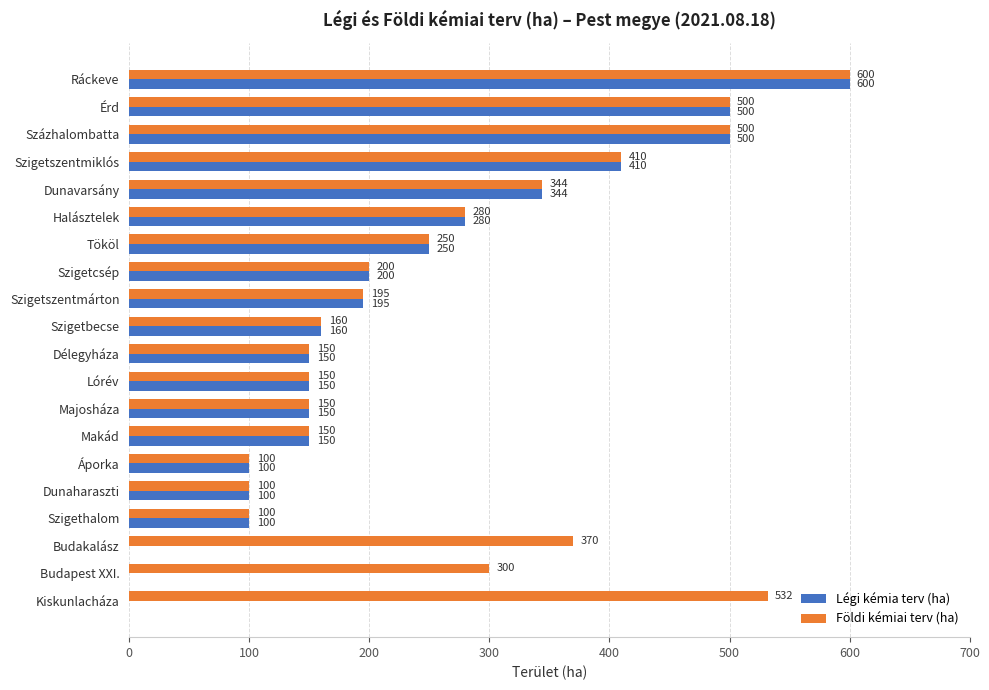

Which series has the largest total across all categories?

Földi kémiai terv (ha)